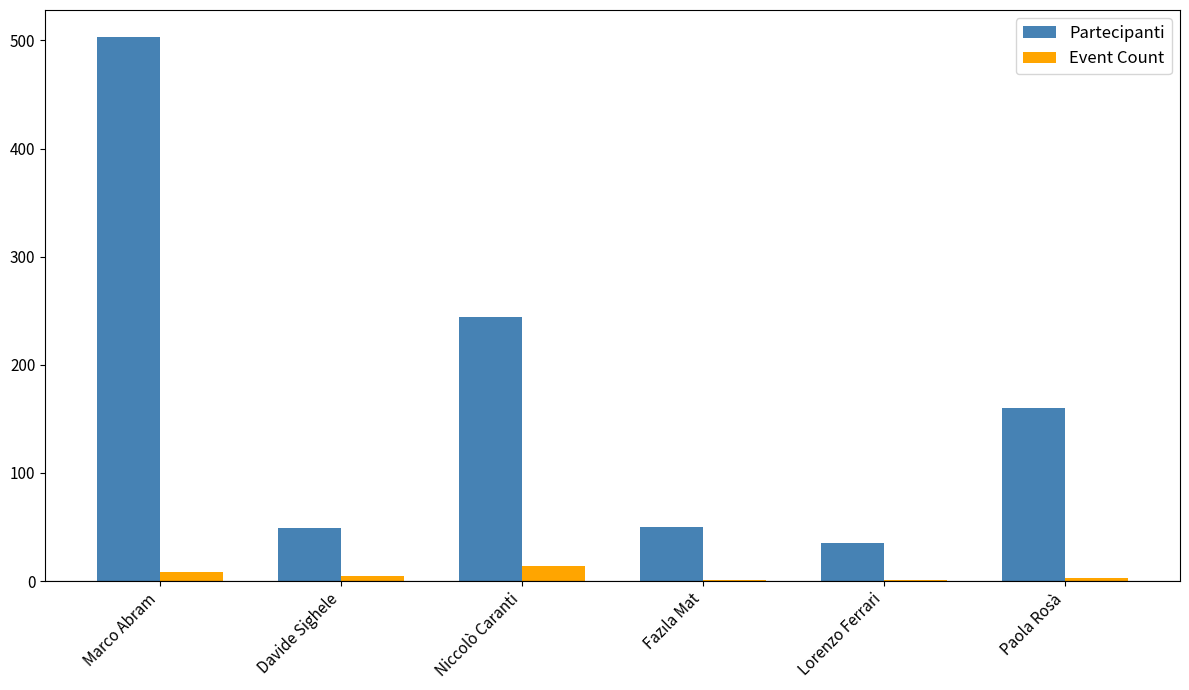

What is the greatest value displayed?

503